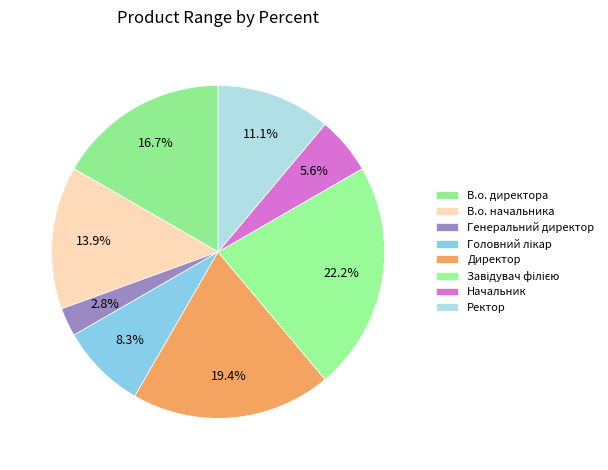

Count the number of slices in the pie.

8